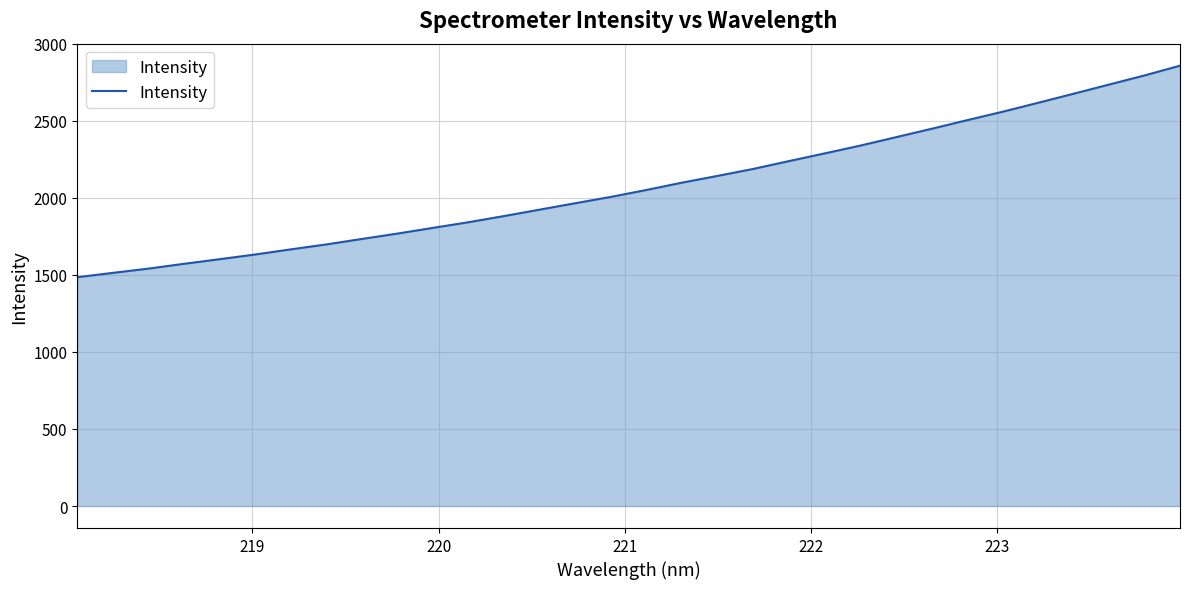

What is the minimum value shown in the chart?

1485.4